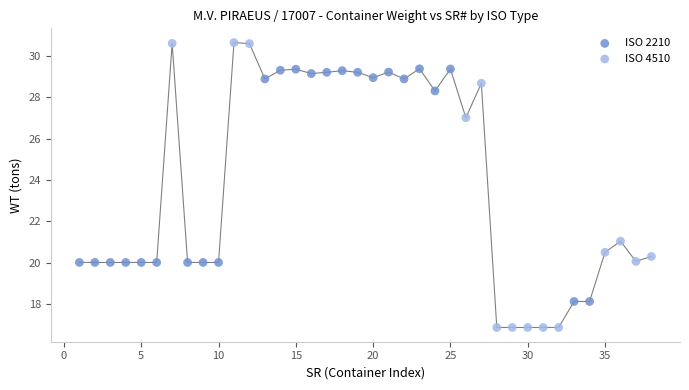

Which series has the largest Y range (max minus min)?

ISO 4510